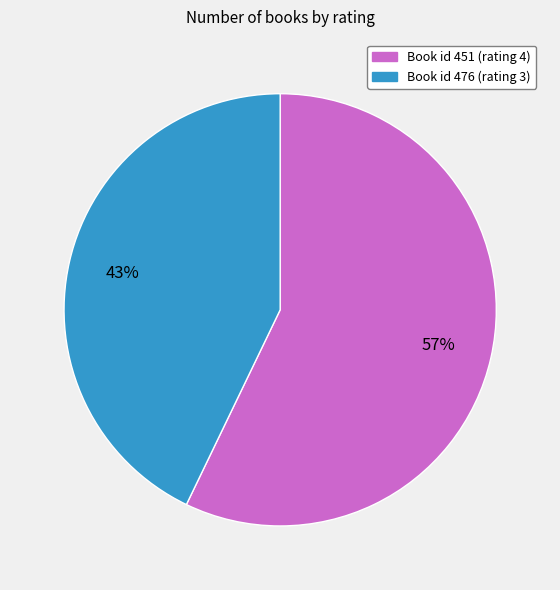

Combined, do Book id 476 (rating 3) and Book id 451 (rating 4) account for over 50%?

Yes